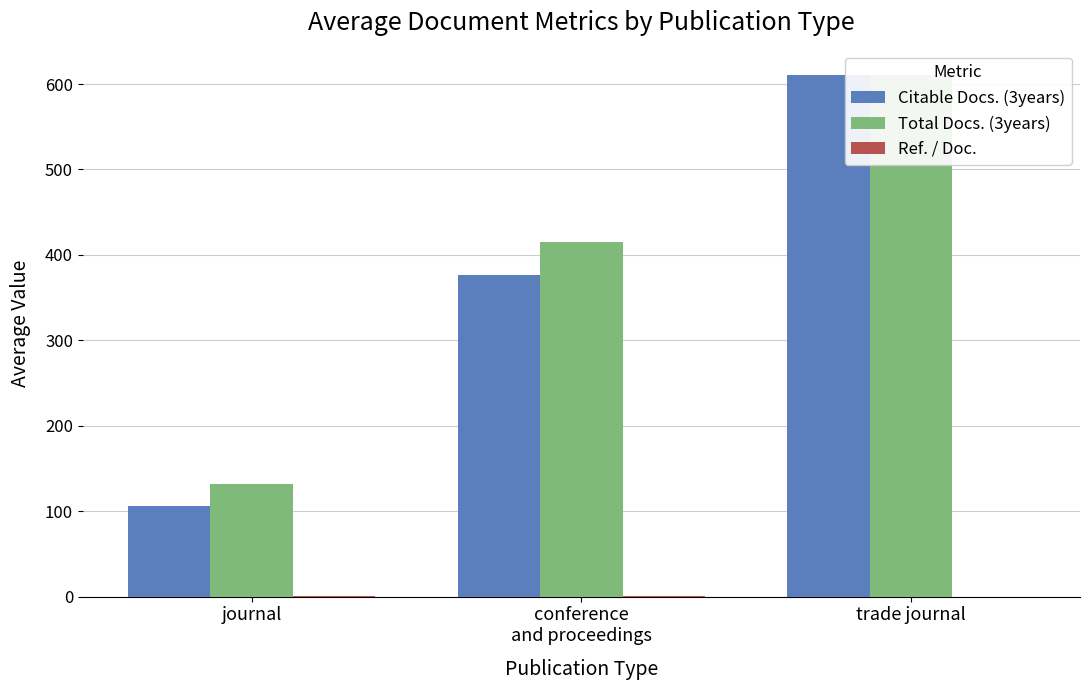

The value of Total Docs. (3years) at journal is 35.7. True or false?

False